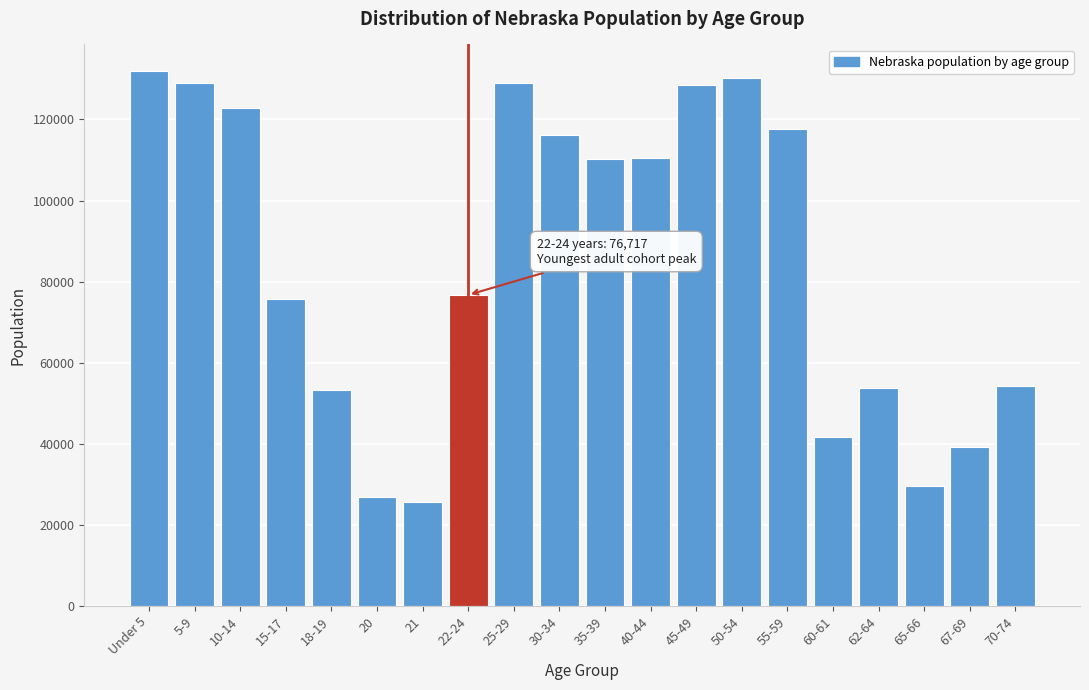

What is the value of the 15th bar from the left?

117686